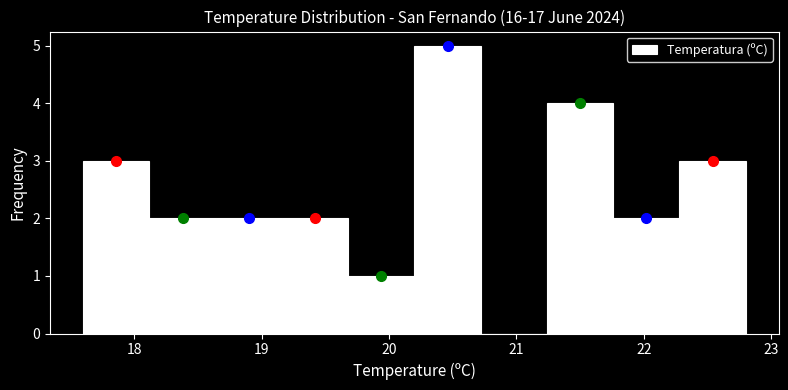

Which range on the x-axis has the tallest bar?

20.20 to 20.72